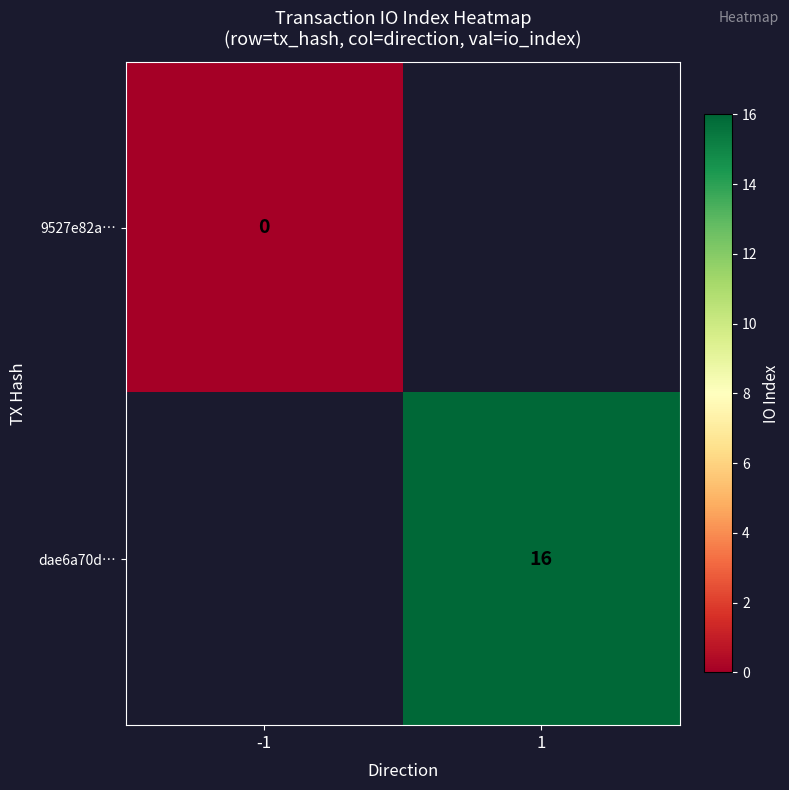

The value of dae6a70d… at 1 is 16. True or false?

True